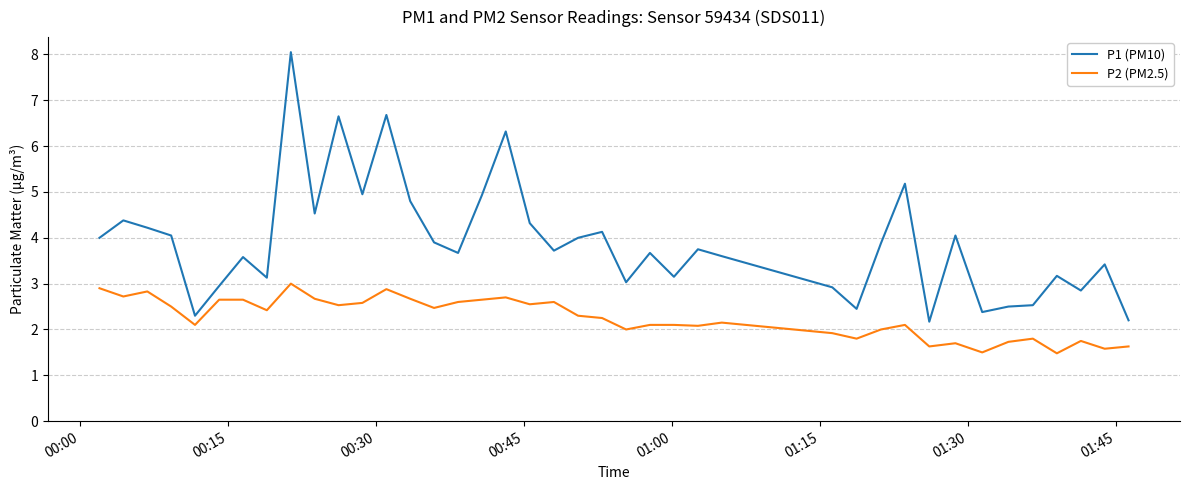

Rank the series by their maximum value, from lowest to highest.

P2 (PM2.5), P1 (PM10)